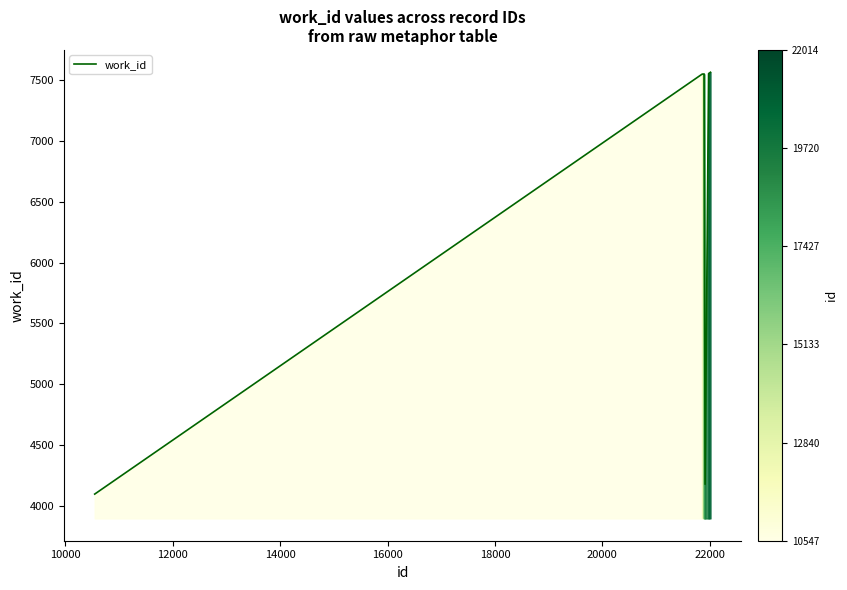

What is the difference between the maximum and minimum values?

3469